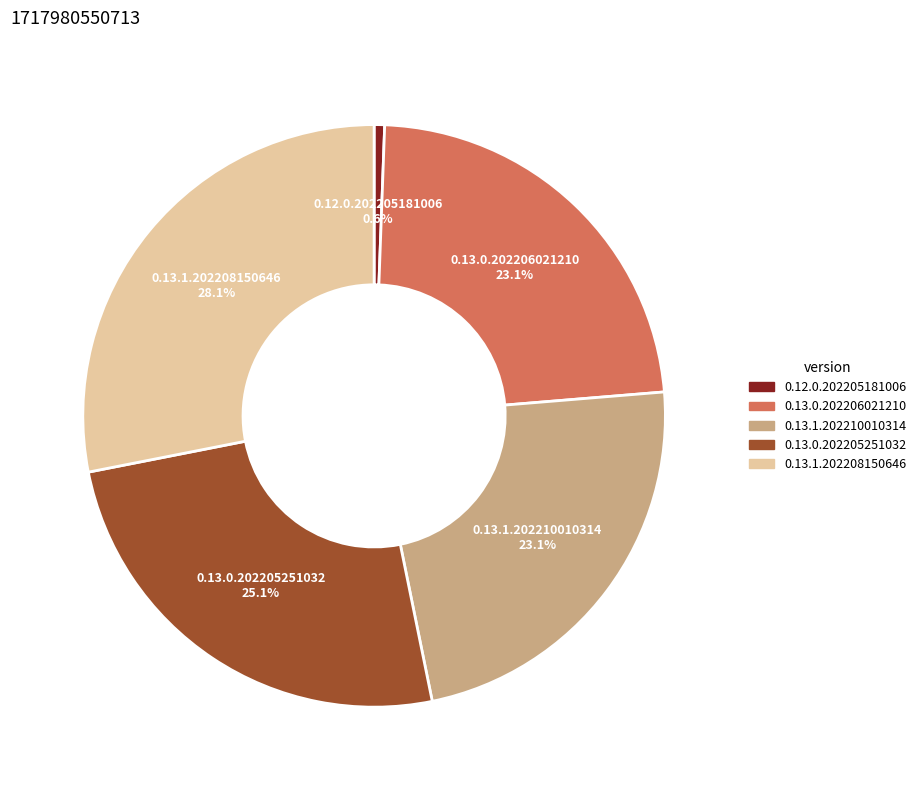

The 0.13.1.202210010314 slice represents 23% of the pie. True or false?

True